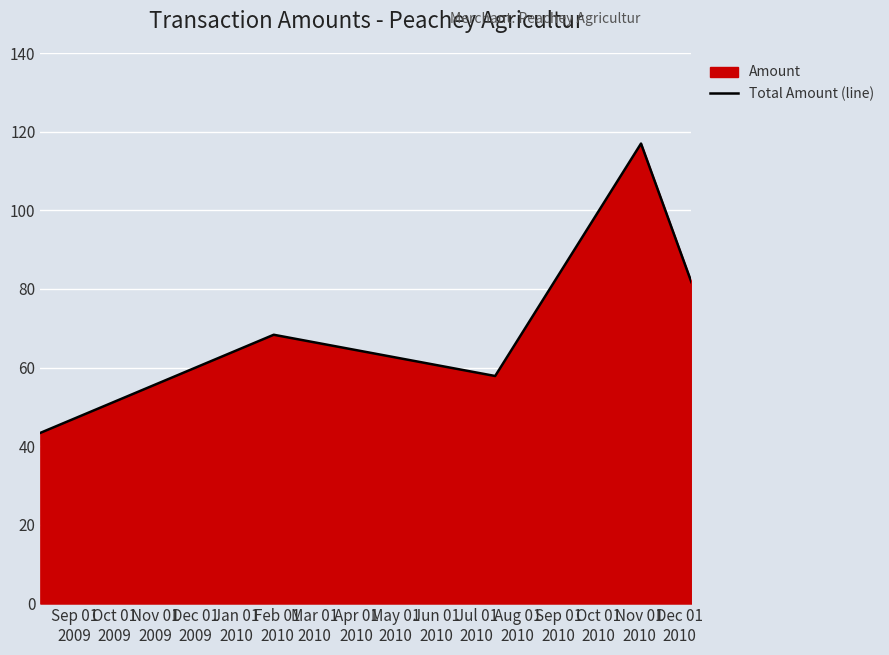

Reading right to left, what are all the values shown in this chart?

81.7	117.0	57.9	68.3	43.4